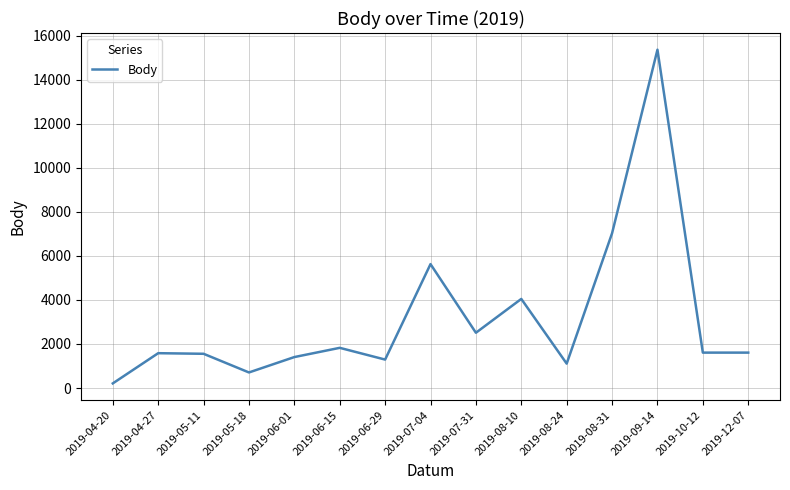

Read the value at 2019-06-01, to the nearest 50.

1400